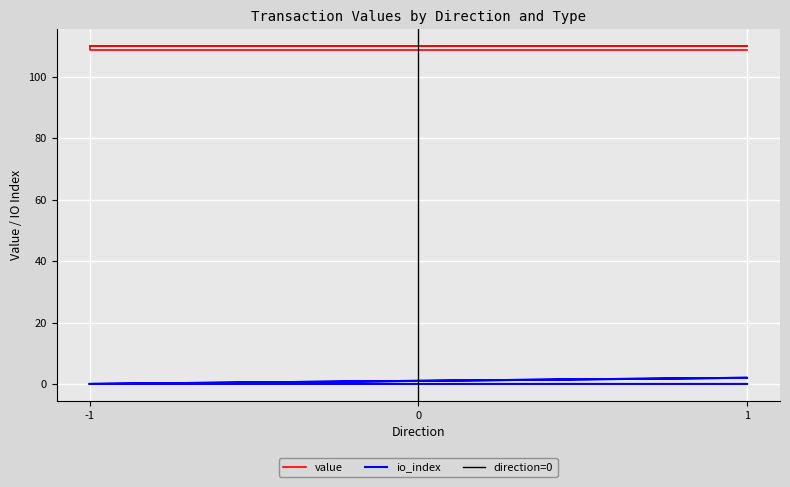

Which series changed the most between 1 and -1?

io_index